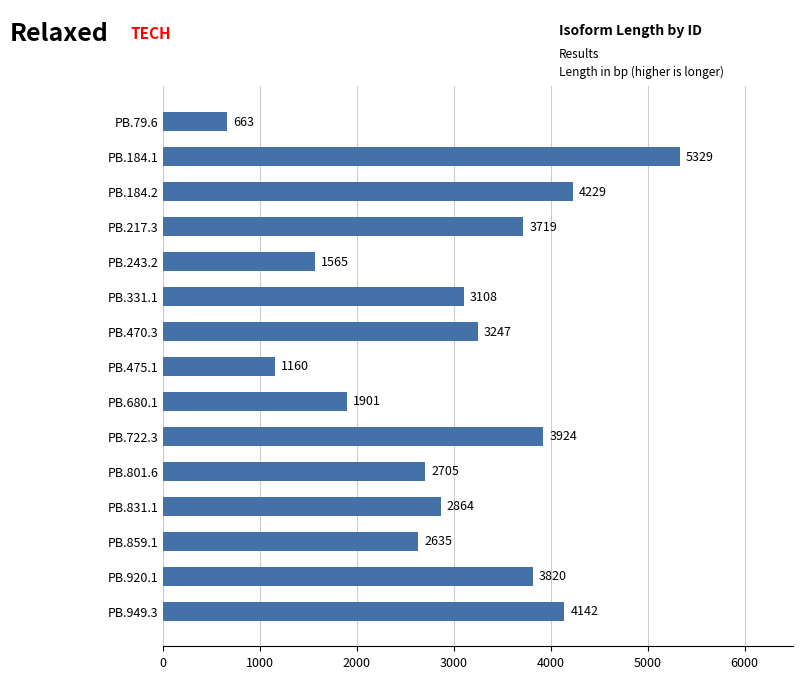

Rank the categories by value from highest to lowest.

PB.184.1, PB.184.2, PB.949.3, PB.722.3, PB.920.1, PB.217.3, PB.470.3, PB.331.1, PB.831.1, PB.801.6, PB.859.1, PB.680.1, PB.243.2, PB.475.1, PB.79.6